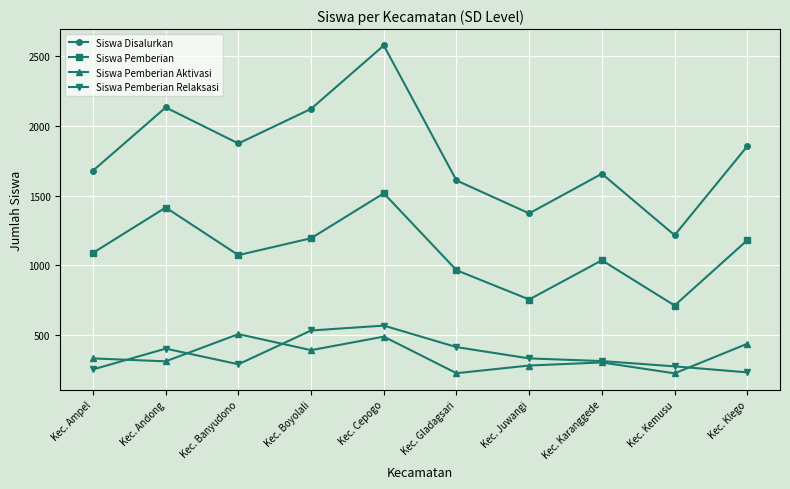

Which series has the largest total across all categories?

Siswa Disalurkan